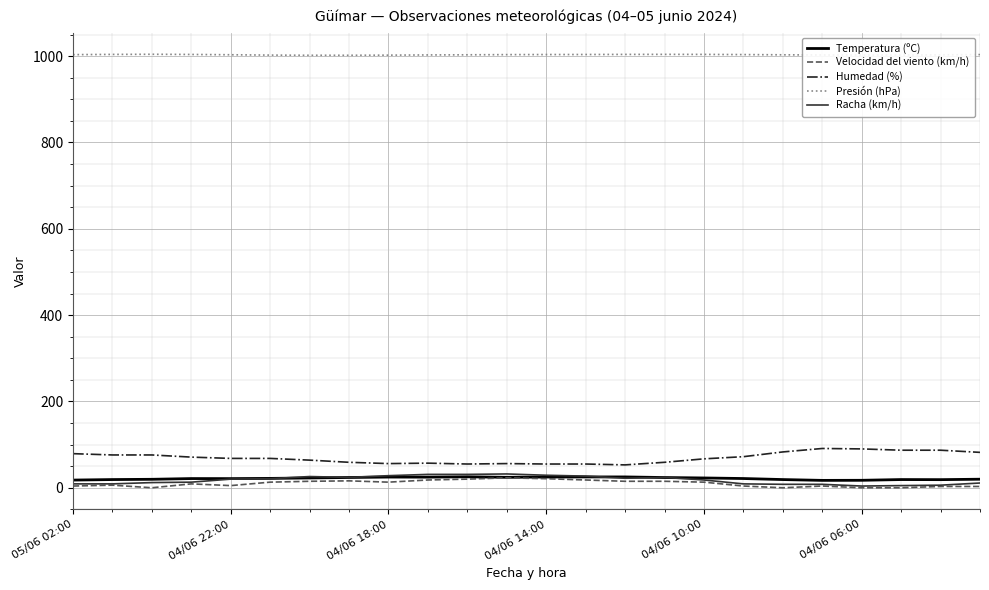

What are all the series names shown in the legend?

Temperatura (ºC), Velocidad del viento (km/h), Humedad (%), Presión (hPa), Racha (km/h)